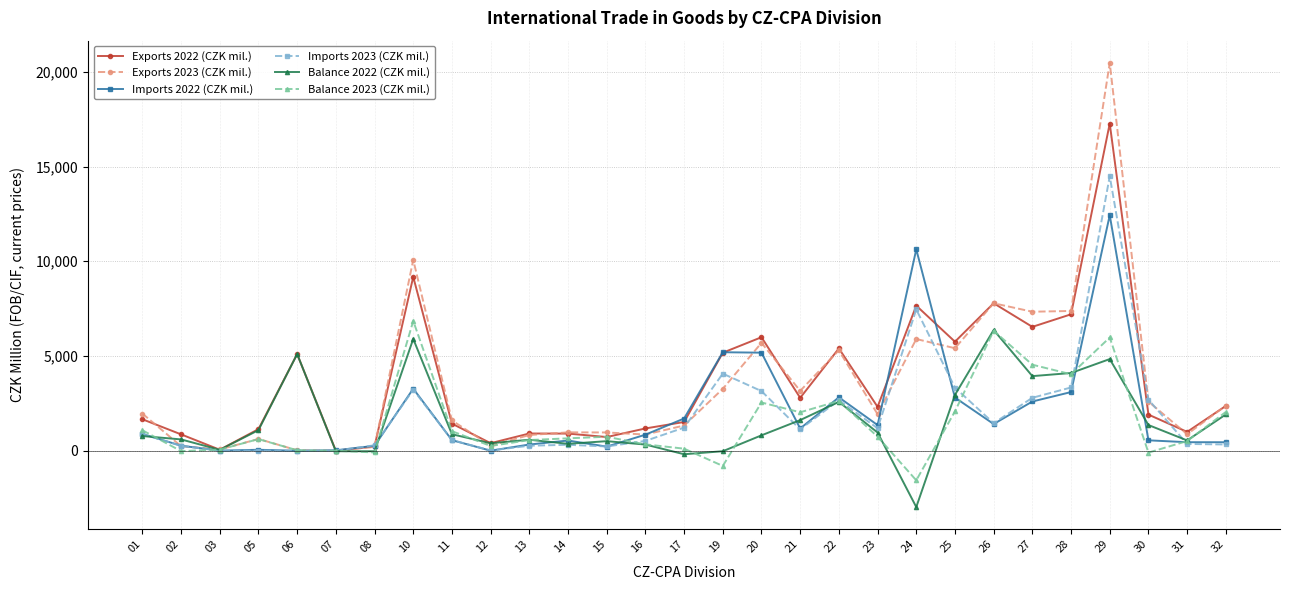

Which series has the largest range (max minus min)?

Exports 2023 (CZK mil.)